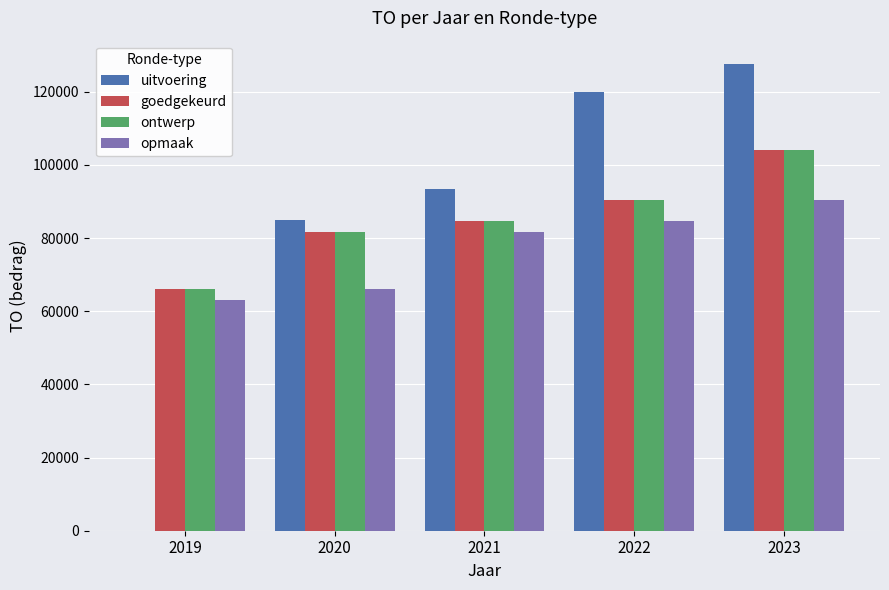

How many data points does each series have?

5